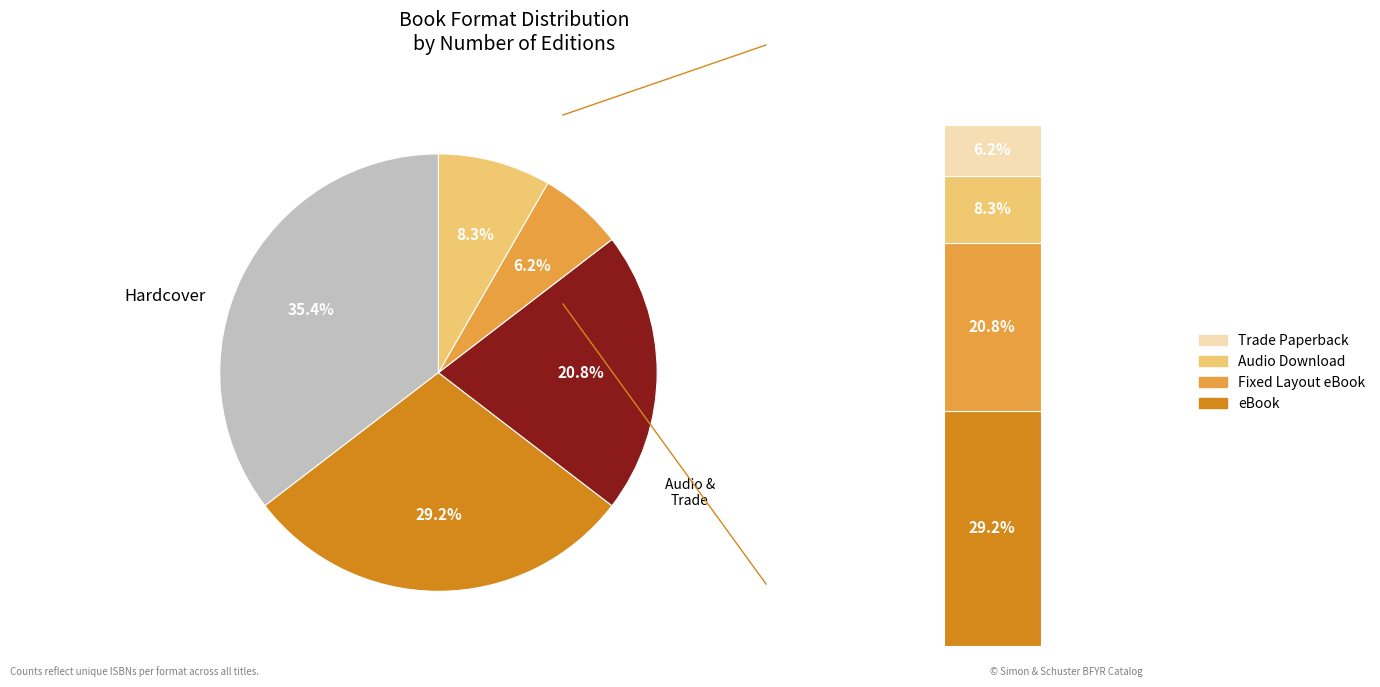

What percentage do Fixed Layout eBook and Trade Paperback together represent?

27.1%